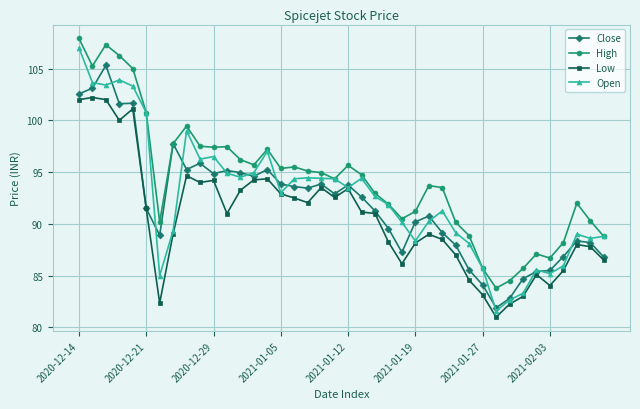

What is the average value of the High series?

94.3